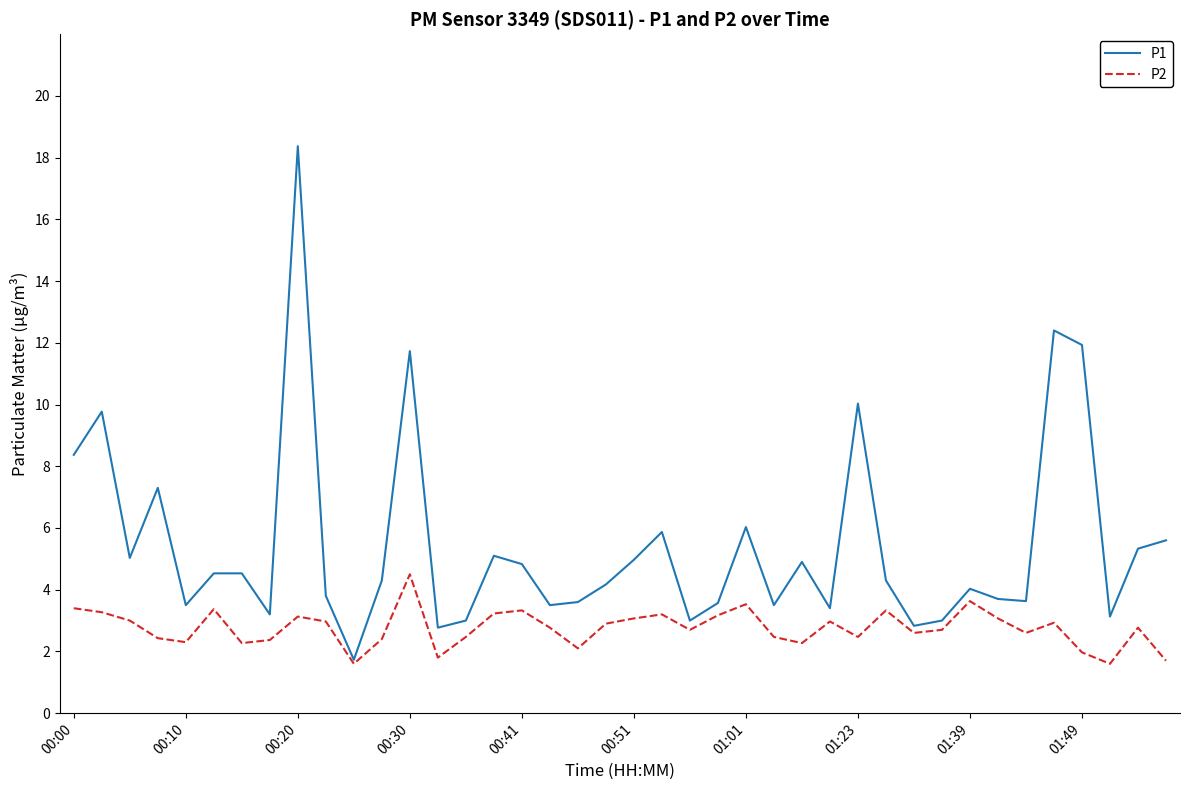

Is this an area chart (filled region under the line)?

No